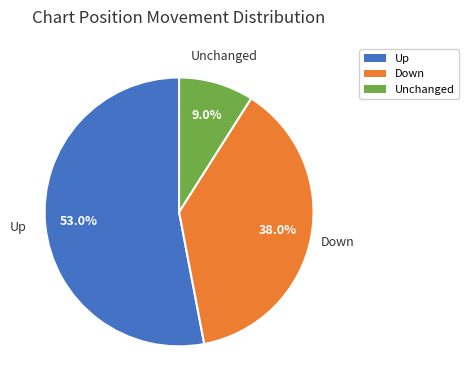

Which has a higher value, Up or Unchanged?

Up